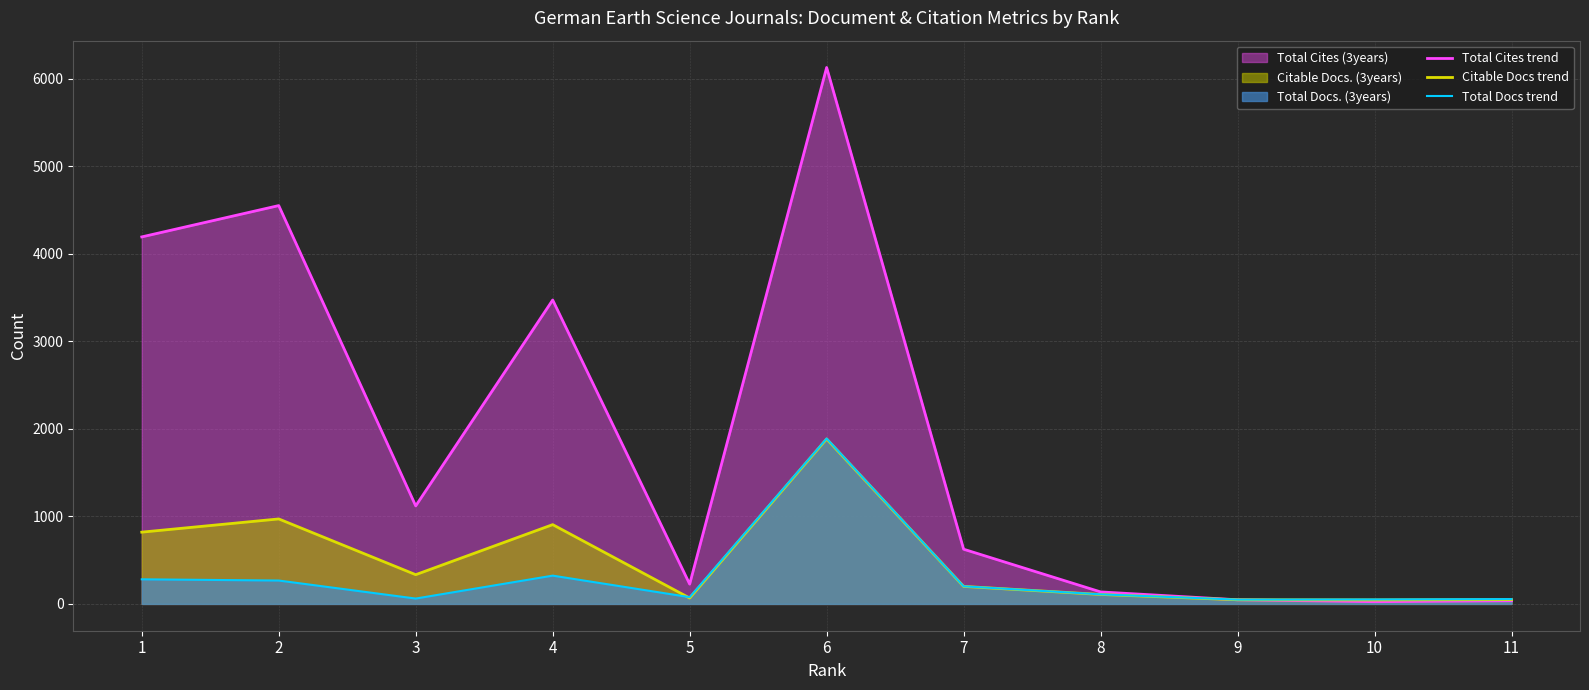

After their last crossing, which series has the higher values: Total Docs trend or Total Cites trend?

Total Docs trend